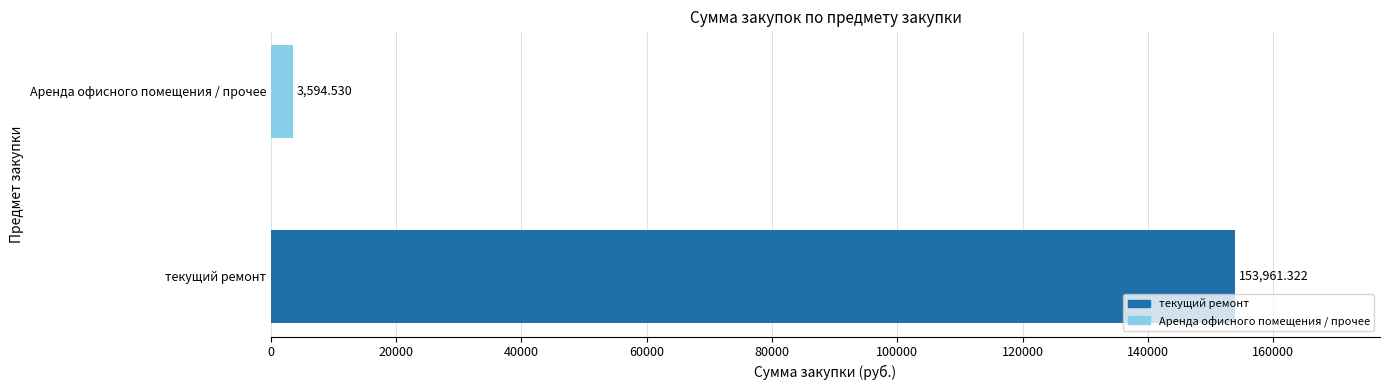

What is the change in value from текущий ремонт to Аренда офисного помещения / прочее?

-150366.8